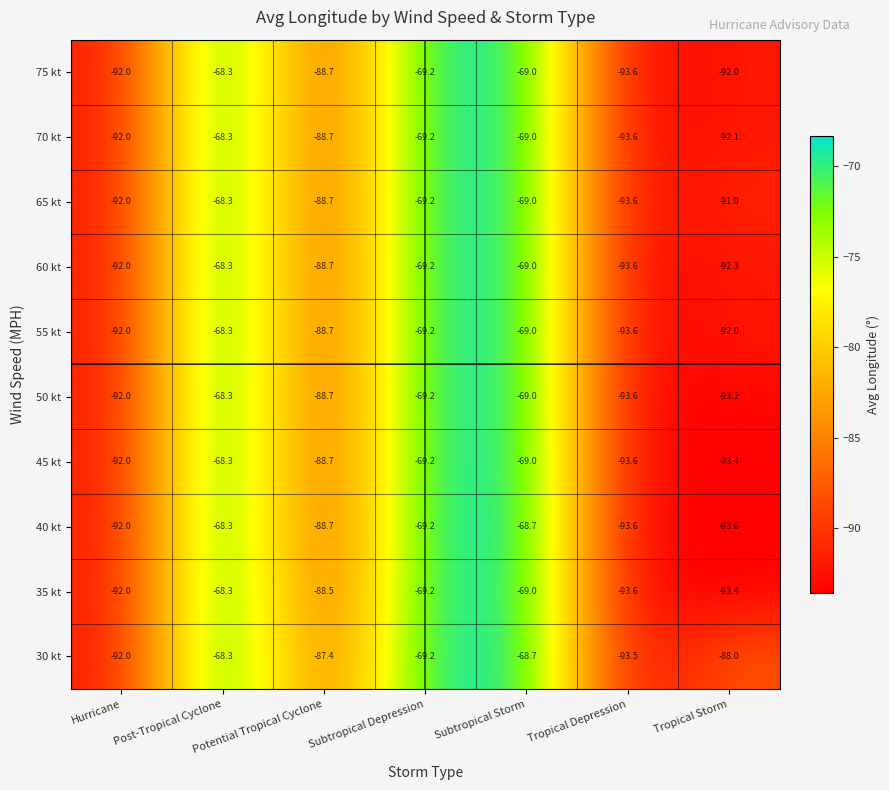

What is the spread (max minus min) of values at Potential Tropical Cyclone?

1.3